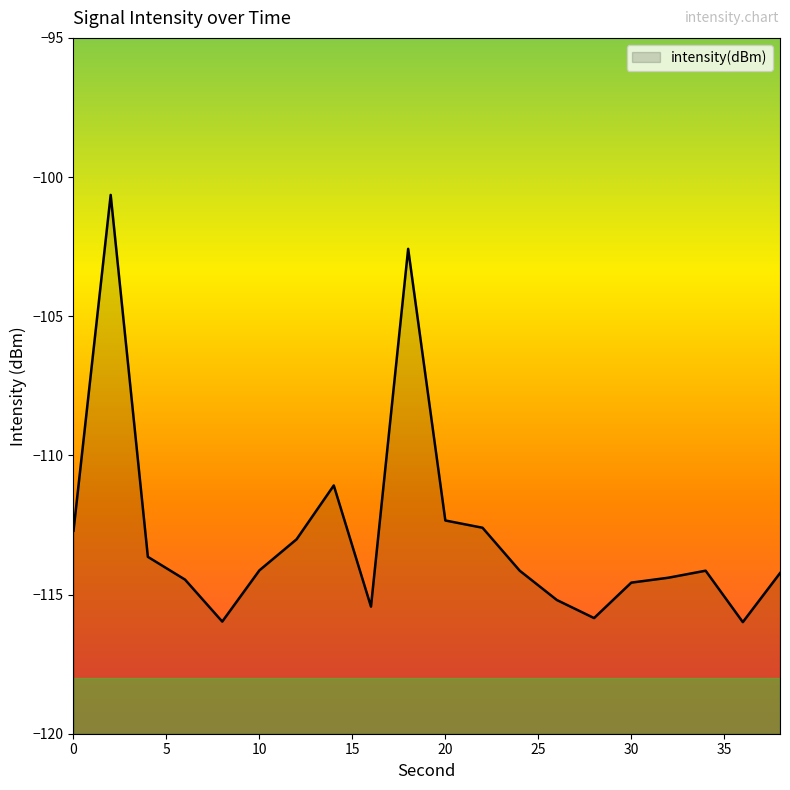

Does the chart display data point markers on the line(s)?

No